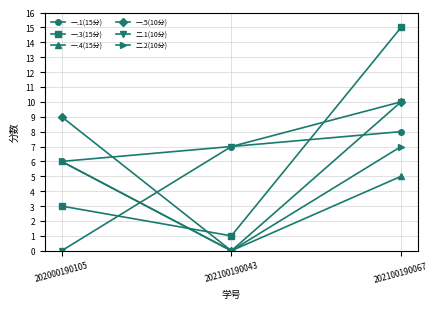

Reading left to right, list all the values displayed in this chart.

一.1(15分): 6	7	8
一.3(15分): 3	1	15
一.4(15分): 6	0	5
一.5(10分): 9	0	10
二.1(10分): 0	7	10
二.2(10分): 6	0	7